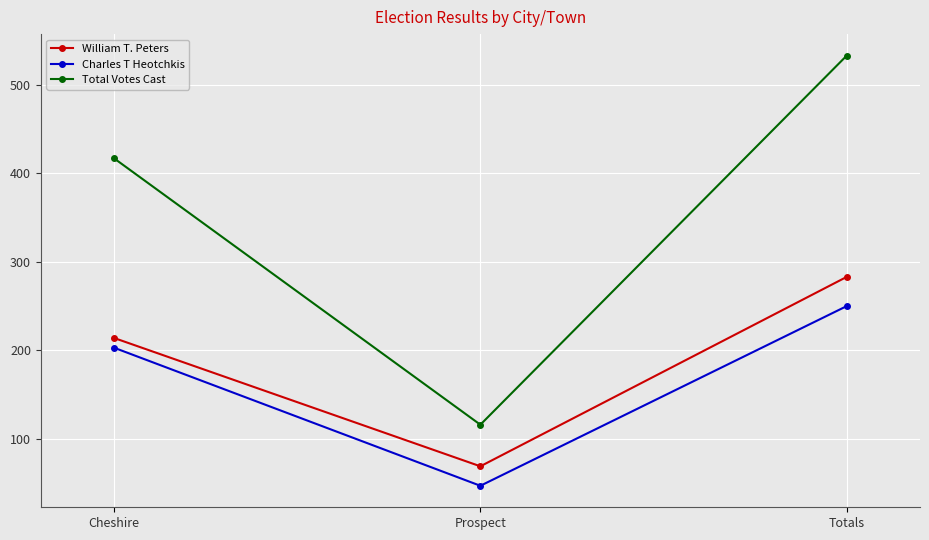

What is the total value across all series at Totals?

1066